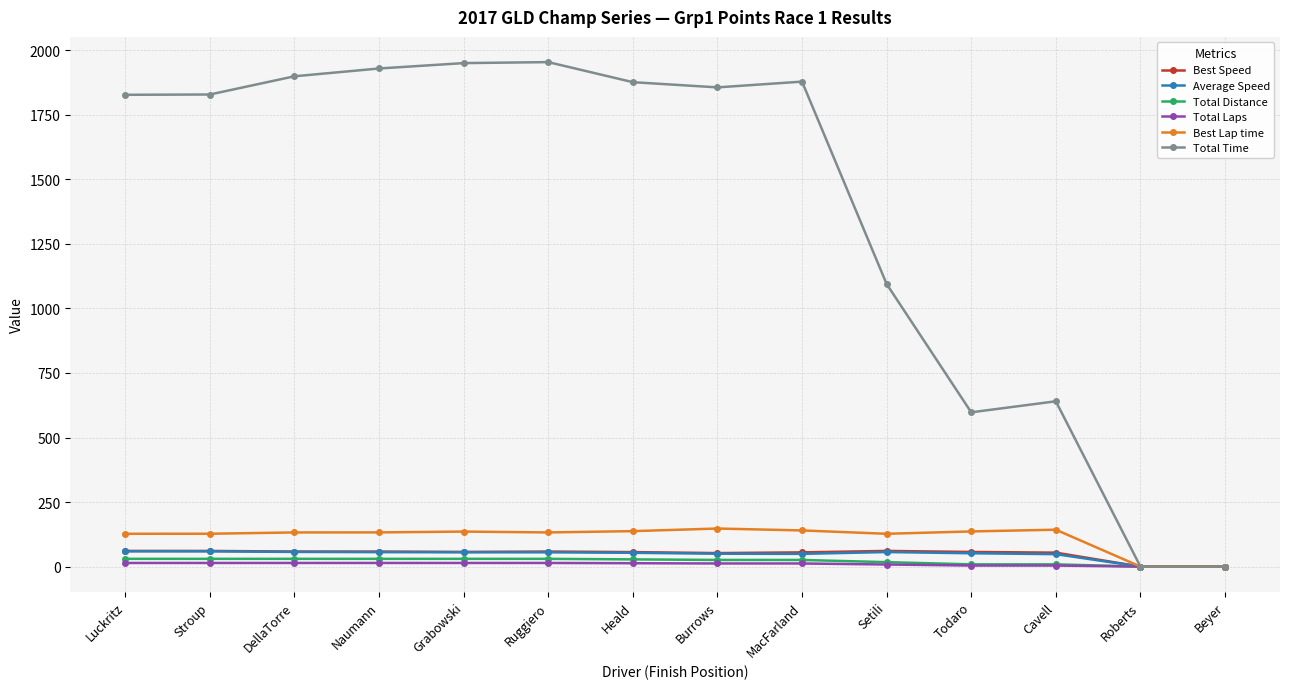

What is the label of the 3rd point from the left?

DellaTorre